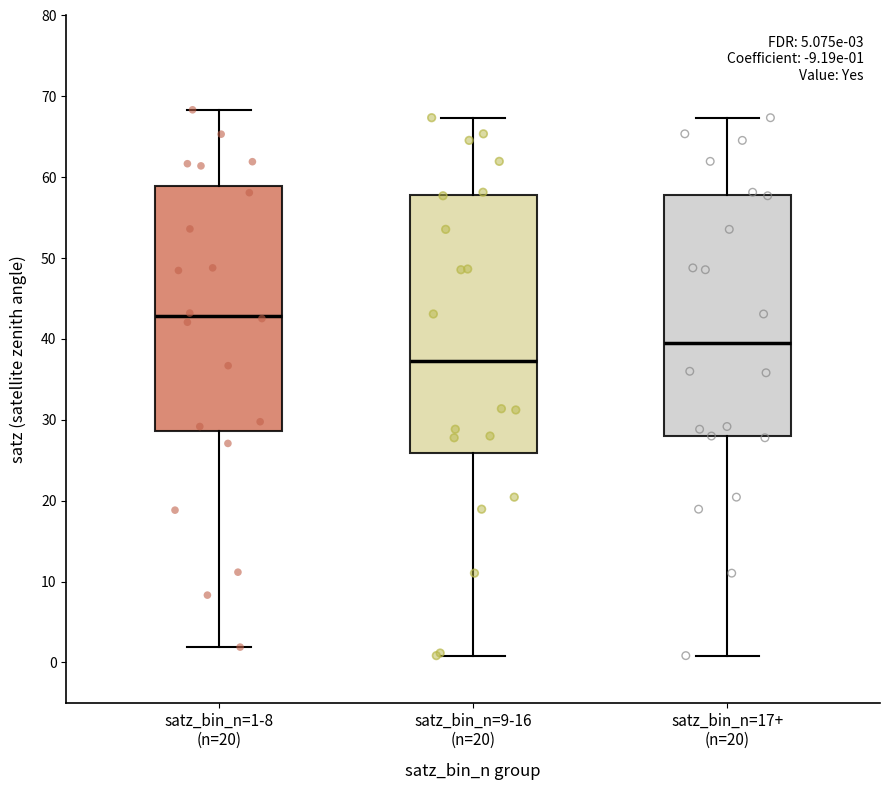

Which box has the lowest median line?

satz_bin_n=9-16 (n=20)